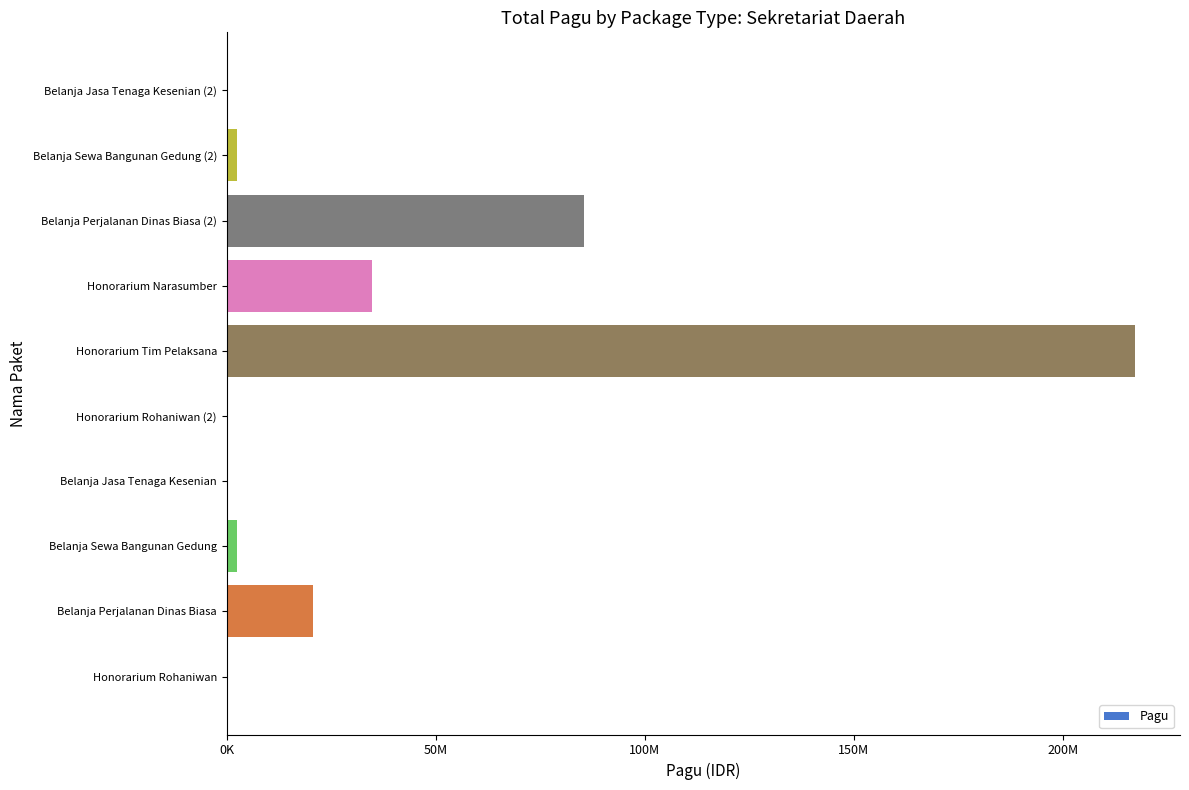

At which category does the chart reach its peak across all series?

Honorarium Tim Pelaksana